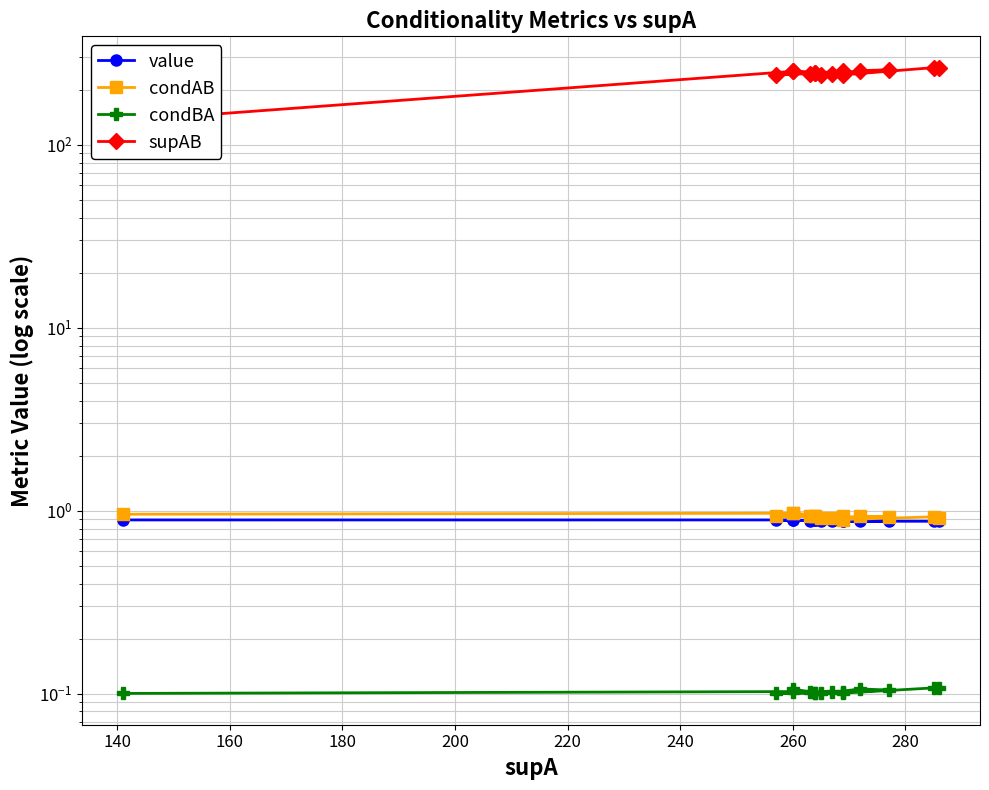

What is the value of the condAB point at the 2nd from the left?

1.0